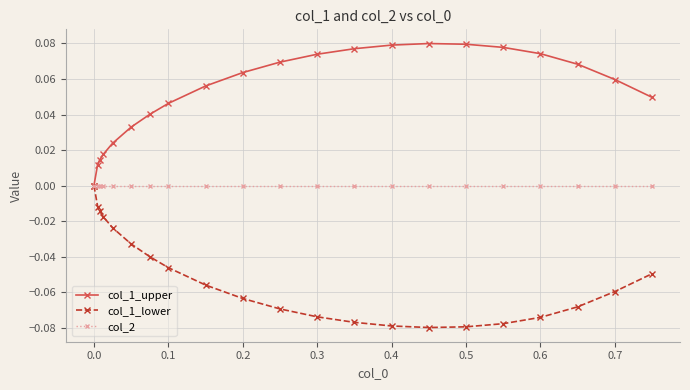

Is this an area chart (filled region under the line)?

No